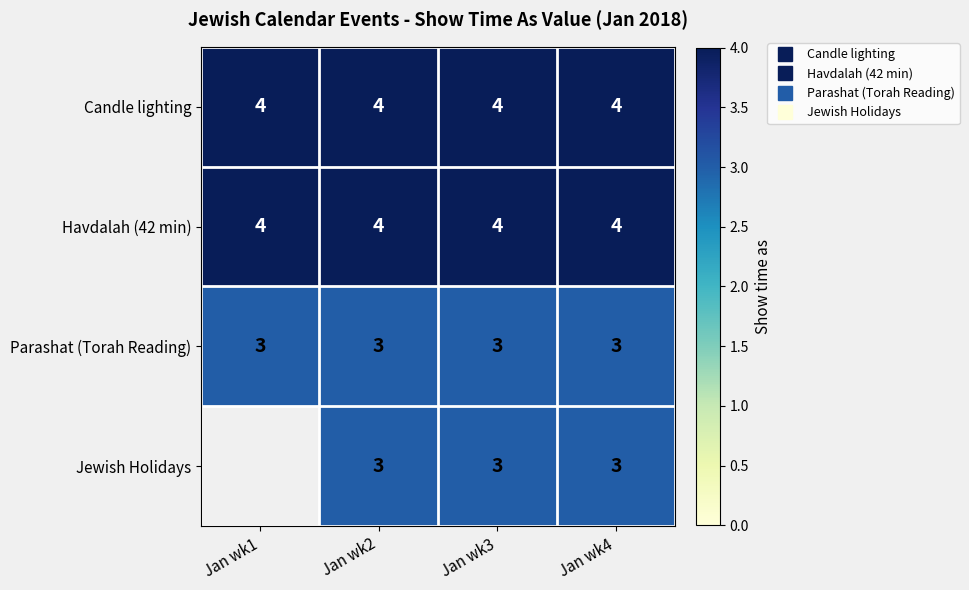

Which series has the largest total across all categories?

Candle lighting